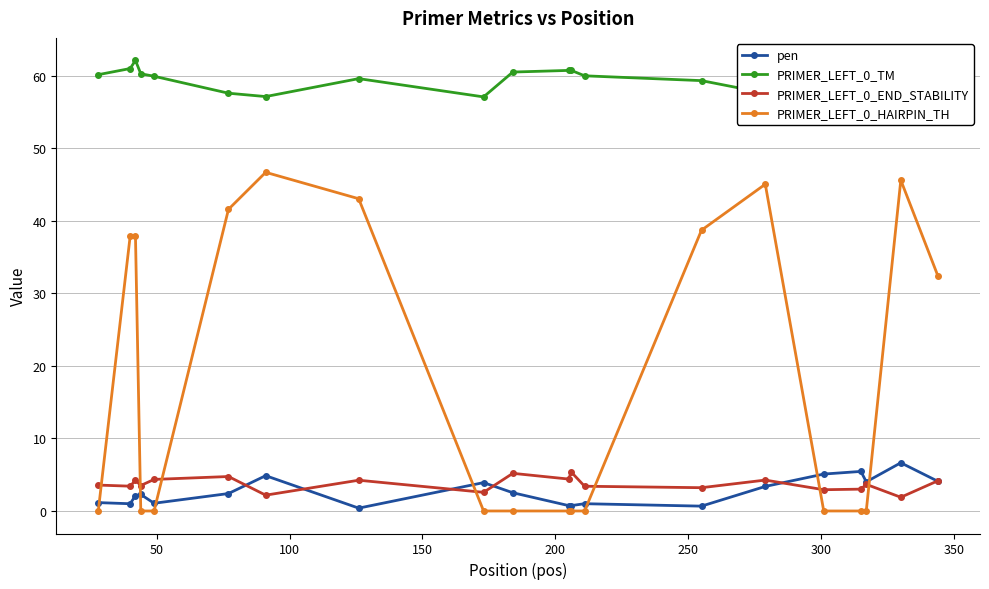

How many interior local peaks does the PRIMER_LEFT_0_END_STABILITY series have?

7